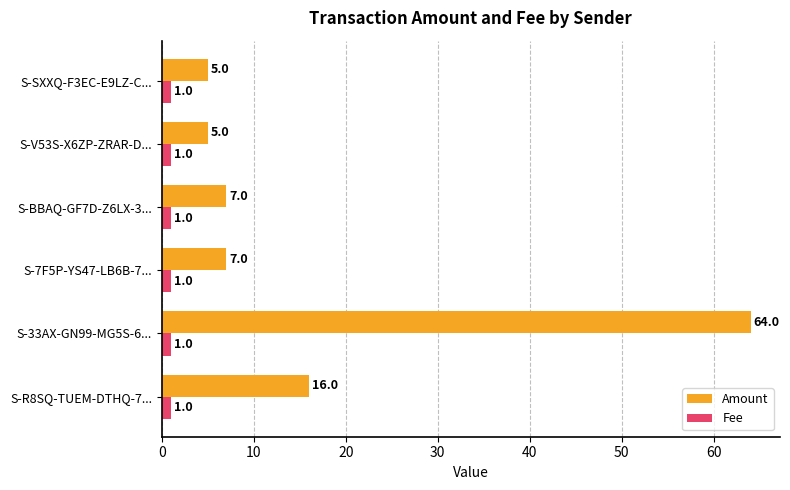

What is the average value of the Fee series?

1